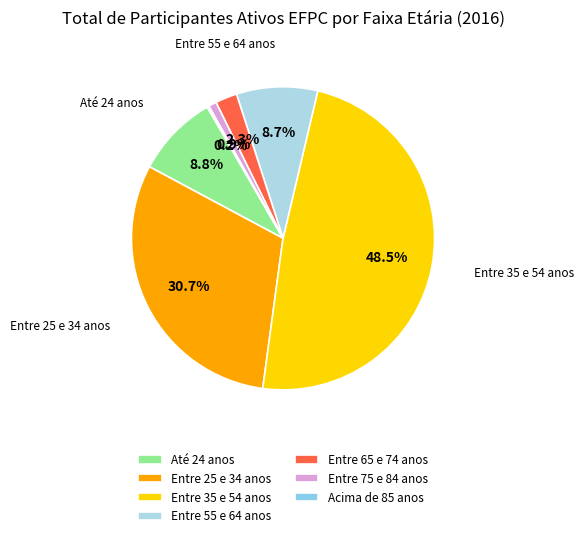

True or false: Entre 35 e 54 anos accounts for 37% of the total.

False